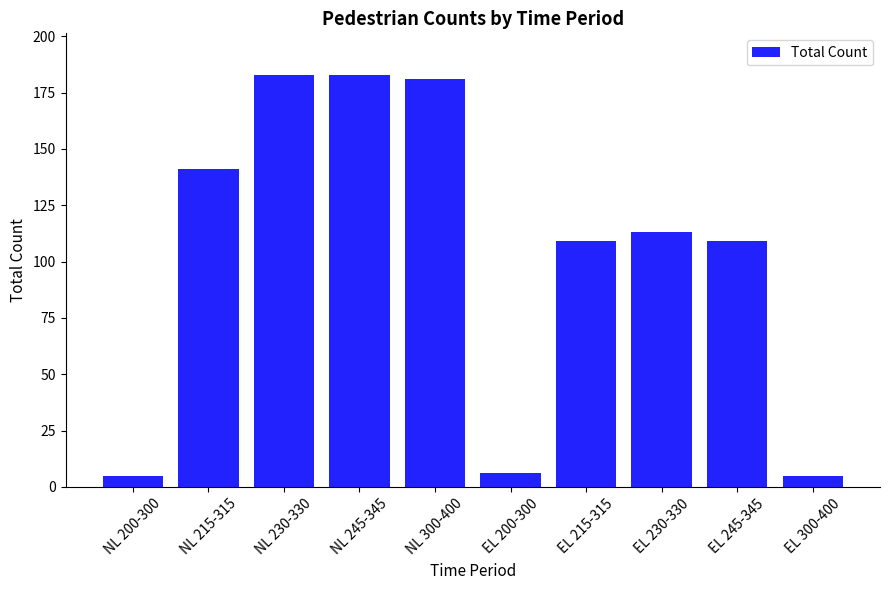

Does the chart contain any negative values?

No